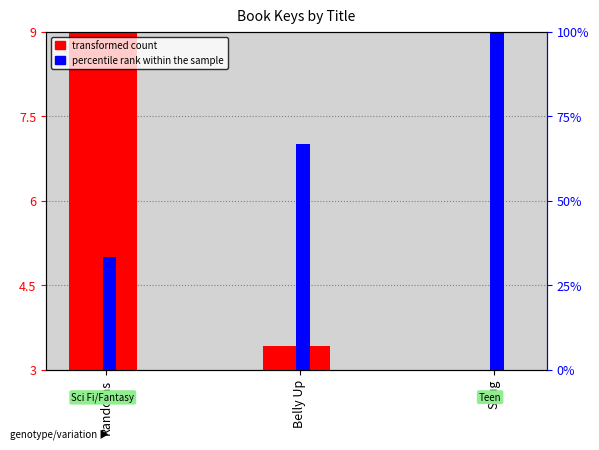

What is the label of the 3rd bar from the right?

Randoms